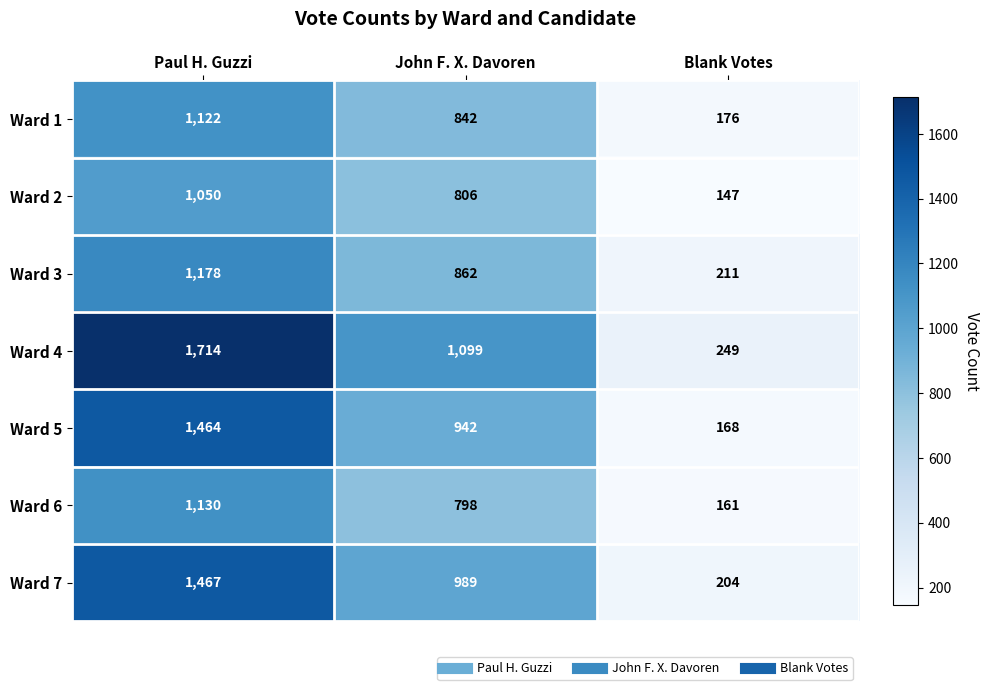

The Ward 4 series shows 1099 at John F. X. Davoren. True or false?

True